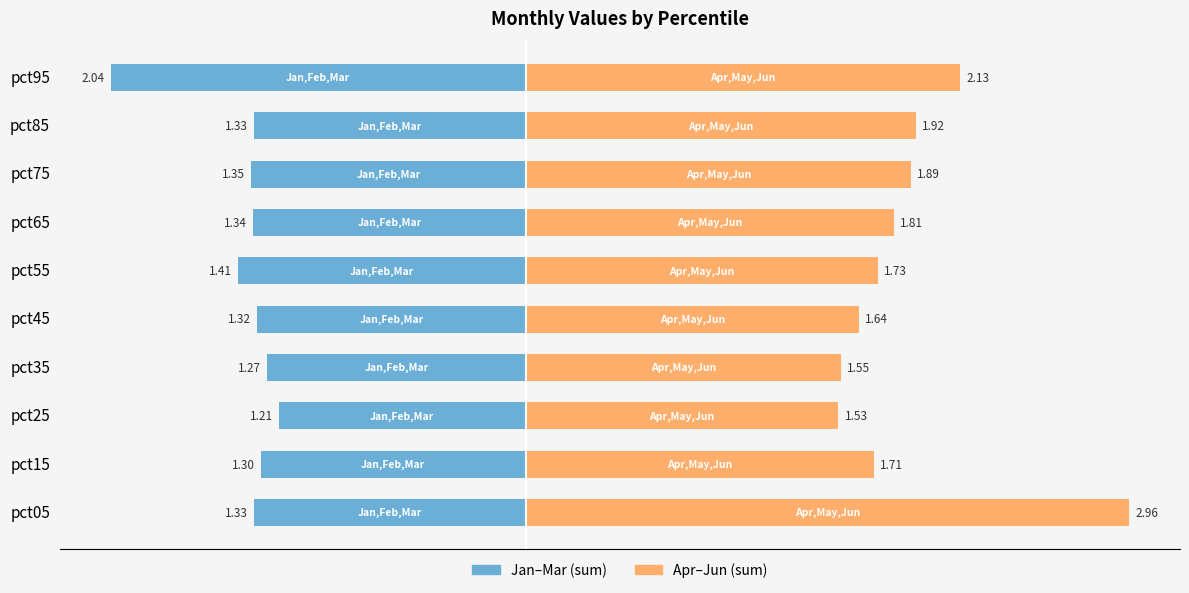

How many bars are there in each group?

2